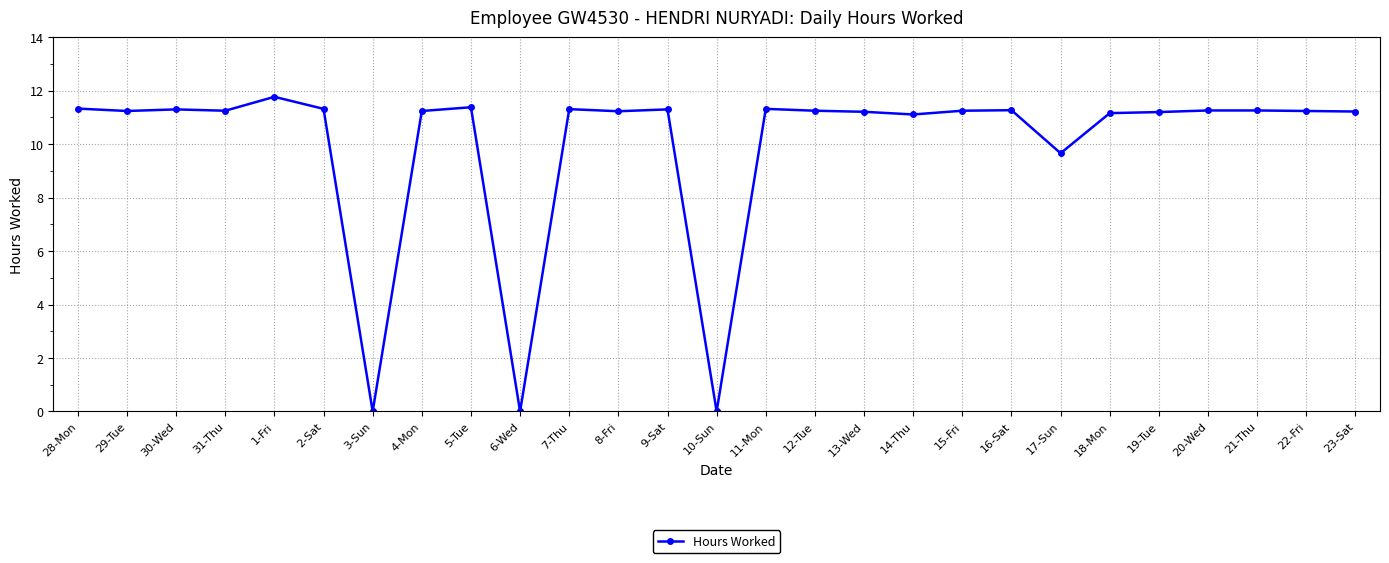

What is the difference between the maximum and minimum values?

11.8